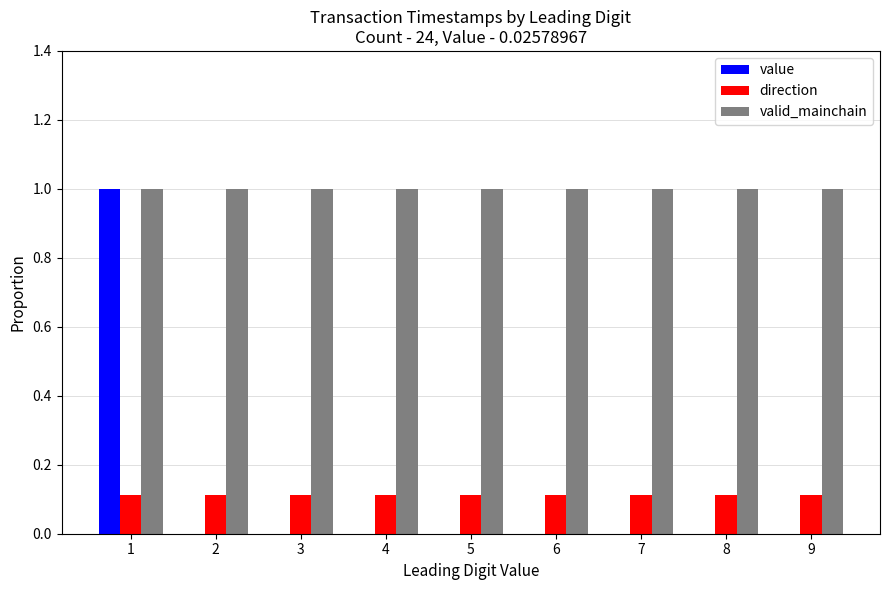

What is the maximum value for valid_mainchain?

1.0